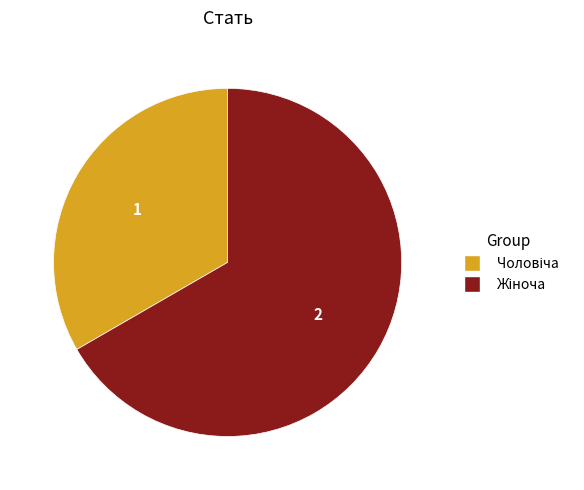

Is there any slice that represents more than half of the pie?

Yes